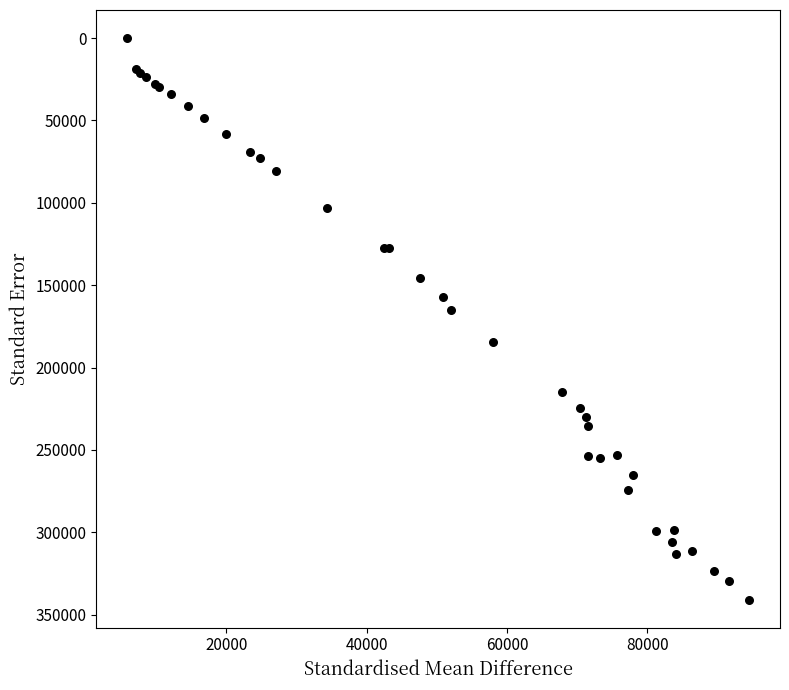

What Y value in the scatter plot is closest to 170425?

164810